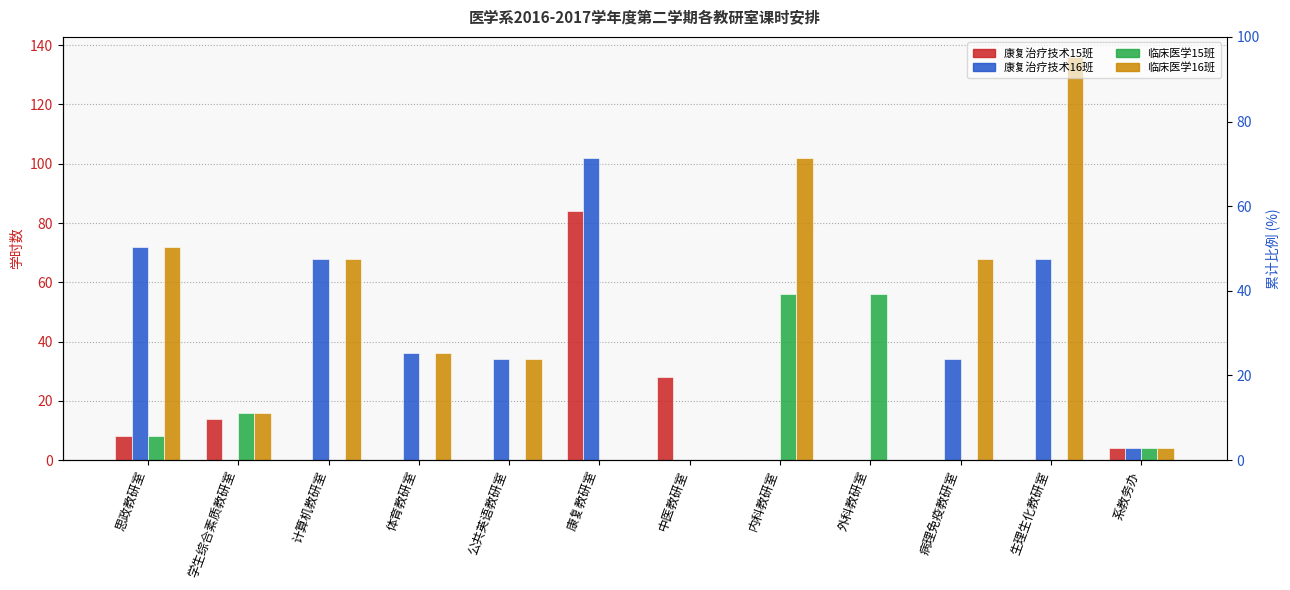

Which series changed the most between 中医教研室 and 外科教研室?

临床医学15班